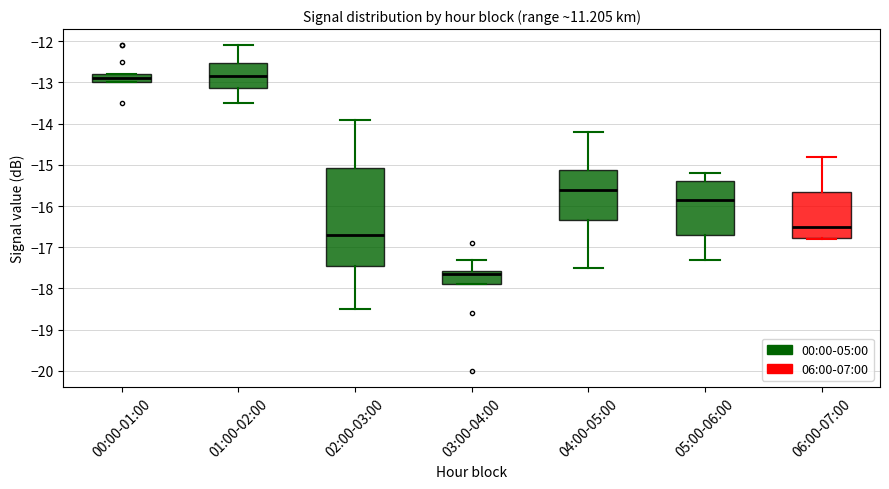

Comparing the boxes themselves (not the whiskers), which one is the tallest?

02:00-03:00